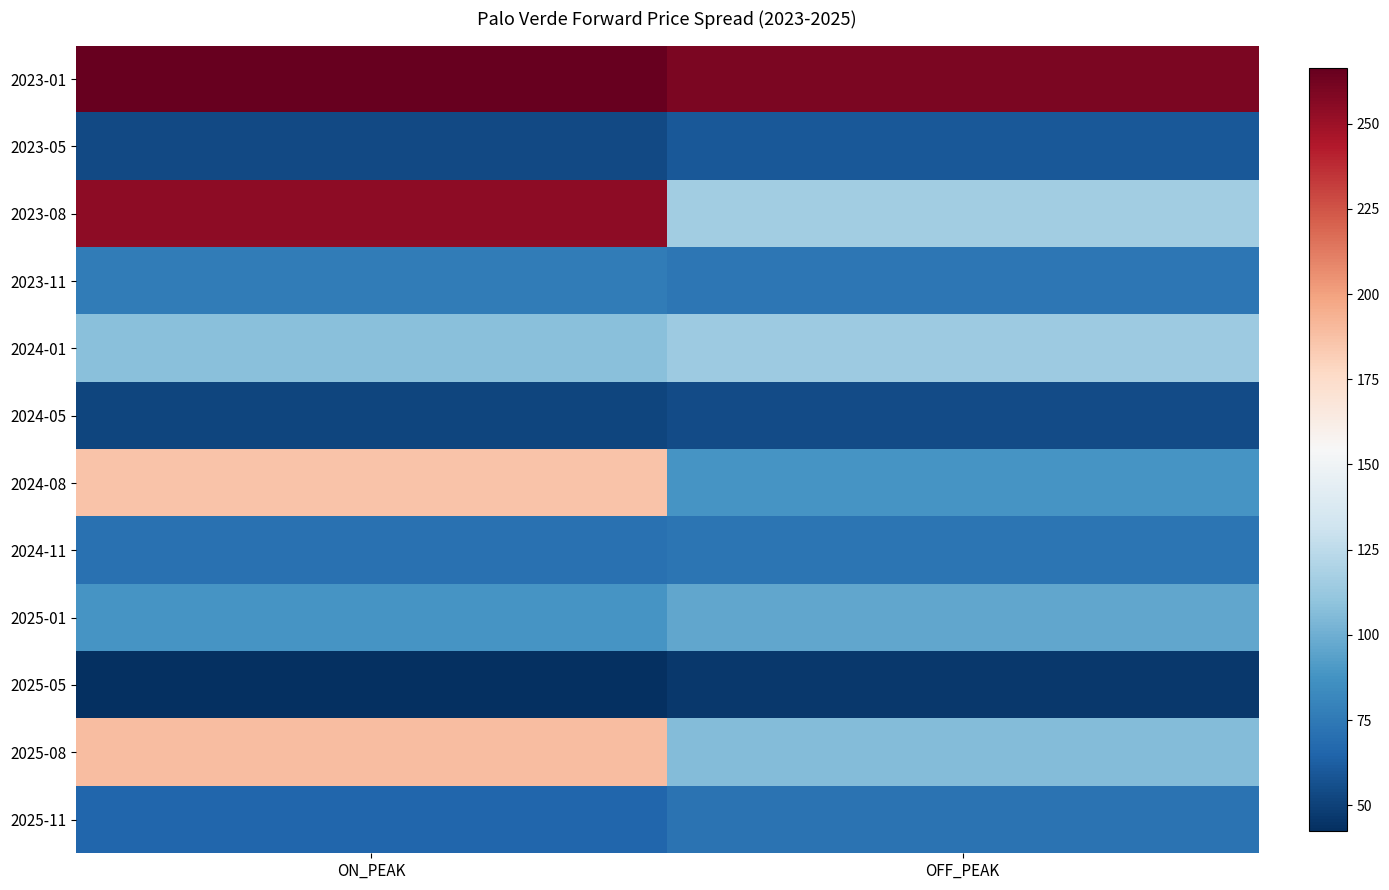

Which category has the highest value across all series?

ON_PEAK